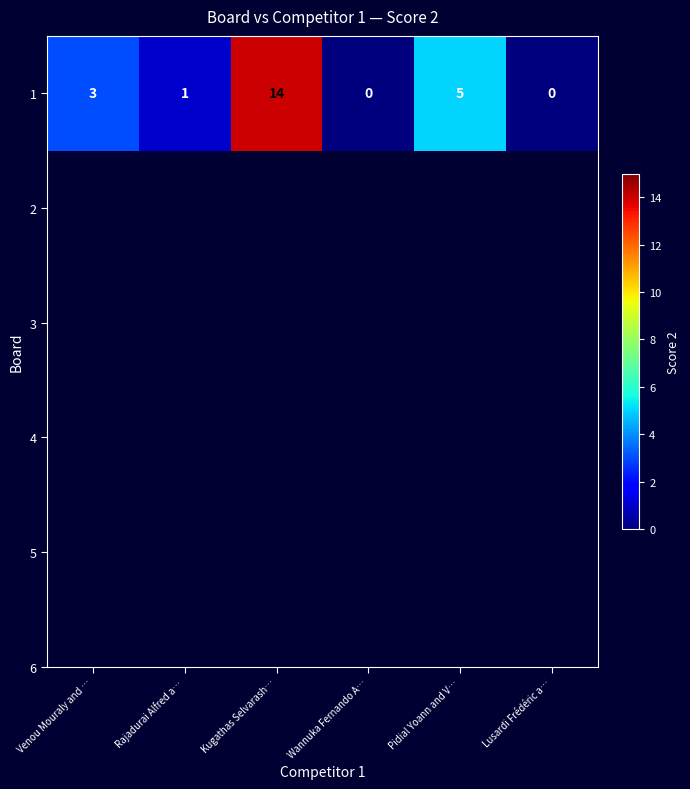

What is the difference between the values at Kugathas Selvarash… and Rajadurai Alfred a…?

13